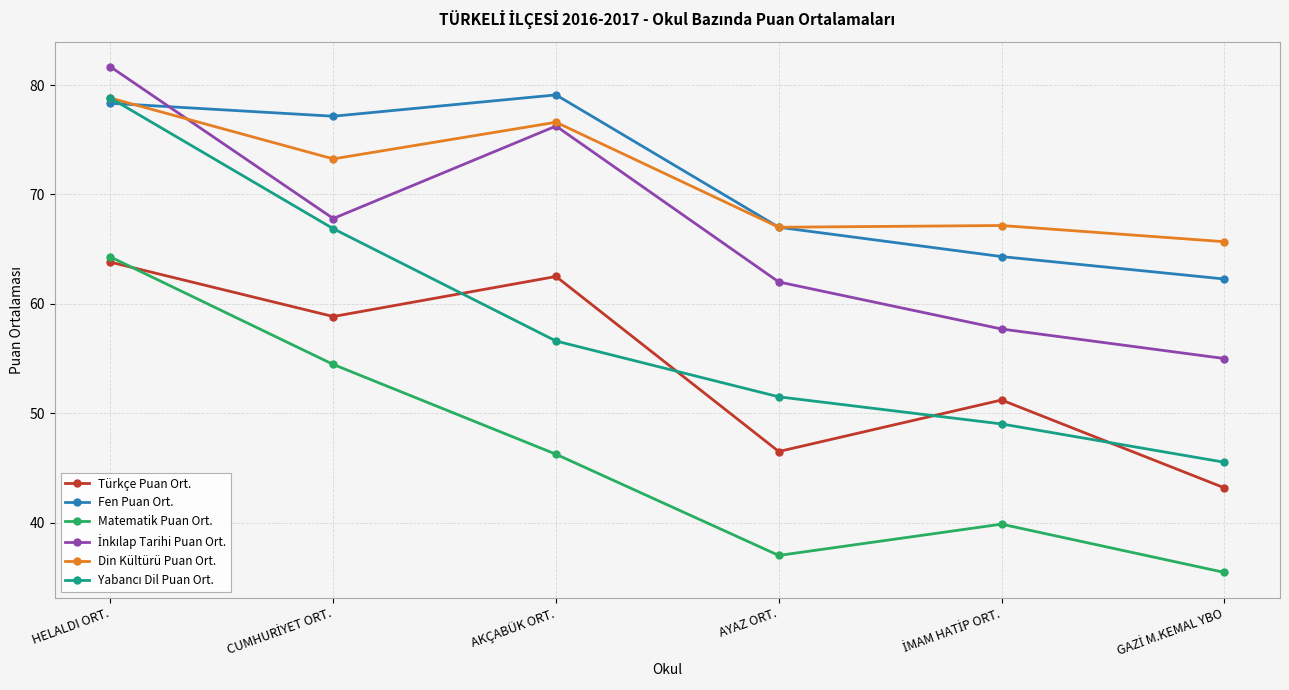

What is the sum of the Fen Puan Ort. values at AYAZ ORT. and AKÇABÜK ORT.?

146.1